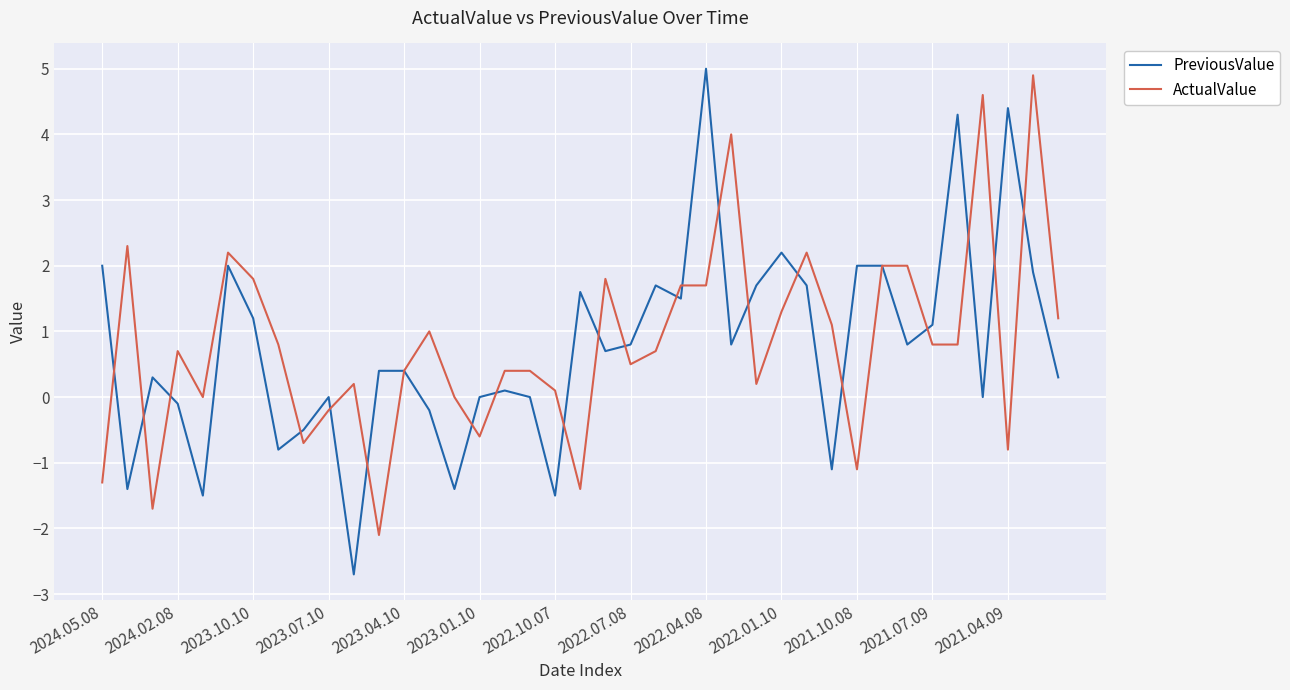

What is the highest value of the ActualValue series?

4.9